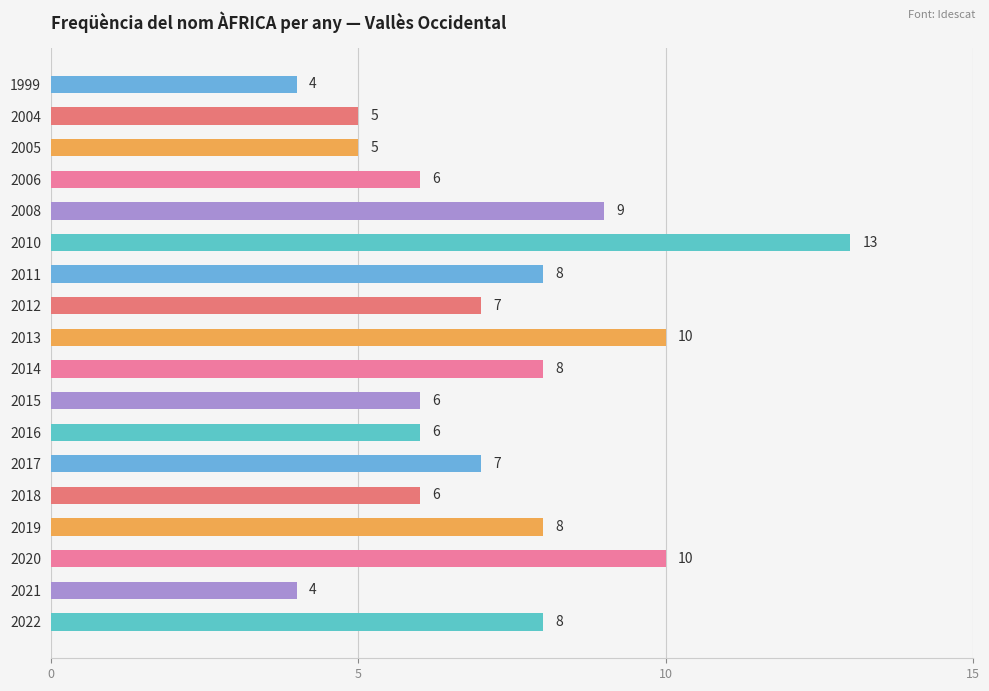

Which category has the highest value across all series?

2010